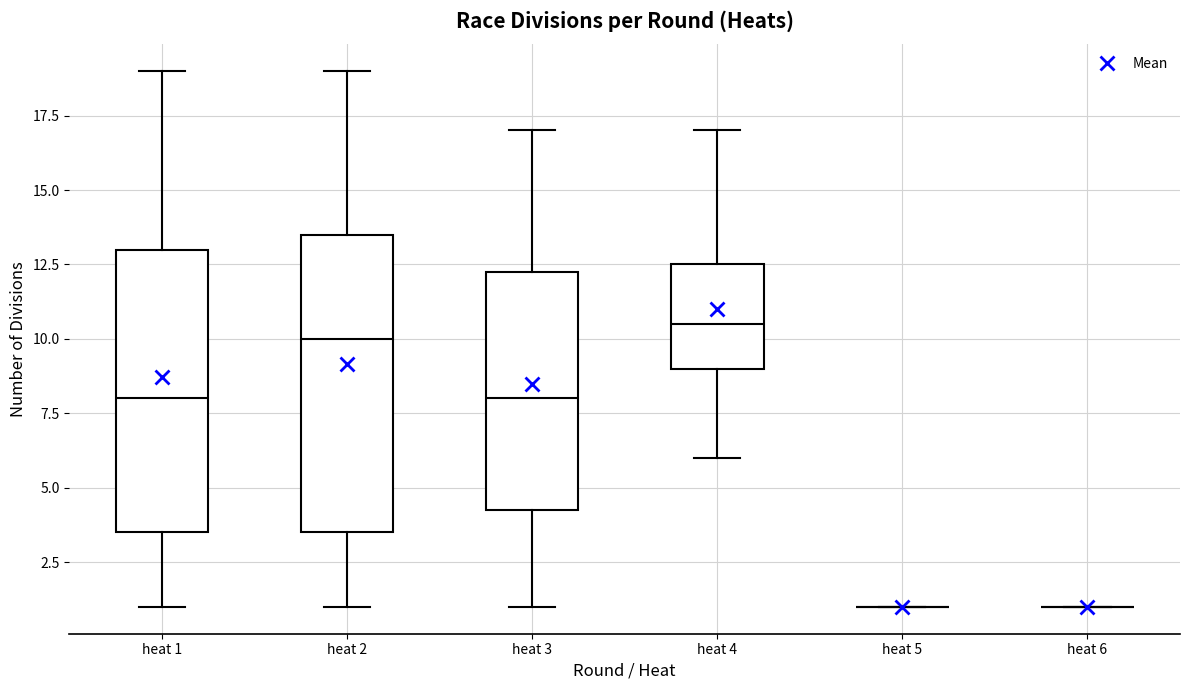

Where does the upper whisker of the box for heat 4 end on the y-axis? The values are not printed on the chart, so give them approximately, as read against the axis.

17.0